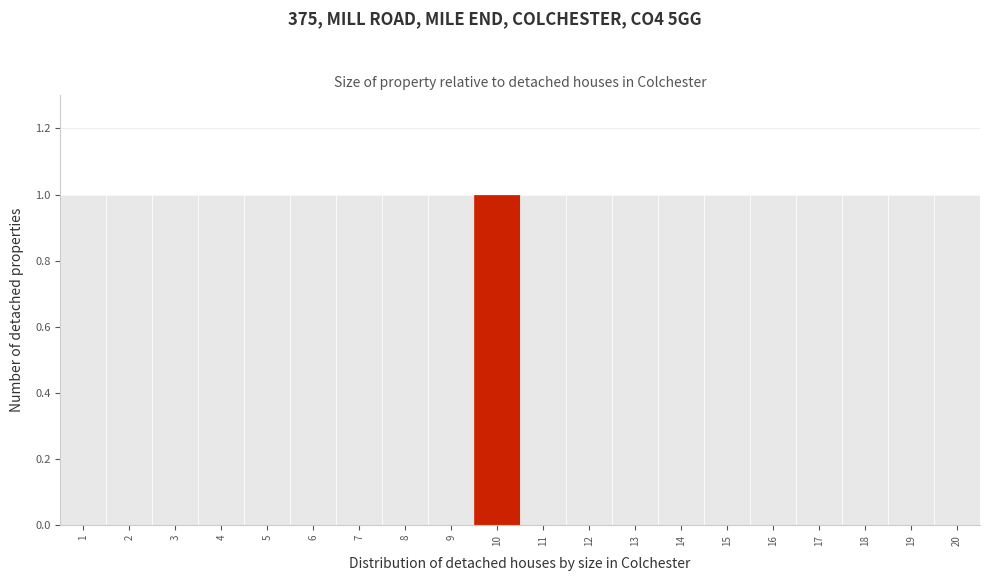

Reading left to right, transcribe this chart: for each bar, give the range it covers on the x-axis and its height. The values are not printed on the chart, so give them approximately, as read against the axis.

0.5 to 1.5: 1
1.5 to 2.5: 1
2.5 to 3.5: 1
3.5 to 4.5: 1
4.5 to 5.5: 1
5.5 to 6.5: 1
6.5 to 7.5: 1
7.5 to 8.5: 1
8.5 to 9.5: 1
9.5 to 10.5: 1
10.5 to 11.5: 1
11.5 to 12.5: 1
12.5 to 13.5: 1
13.5 to 14.5: 1
14.5 to 15.5: 1
15.5 to 16.5: 1
16.5 to 17.5: 1
17.5 to 18.5: 1
18.5 to 19.5: 1
19.5 to 20.5: 1